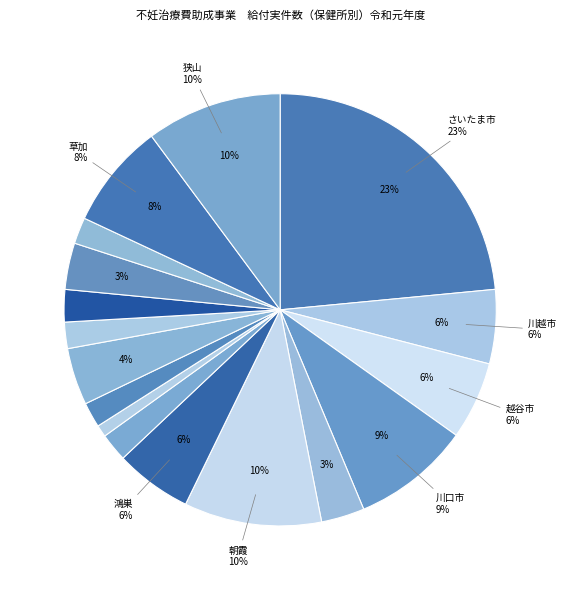

To the nearest percent, what portion does 春日部 represent?

2%